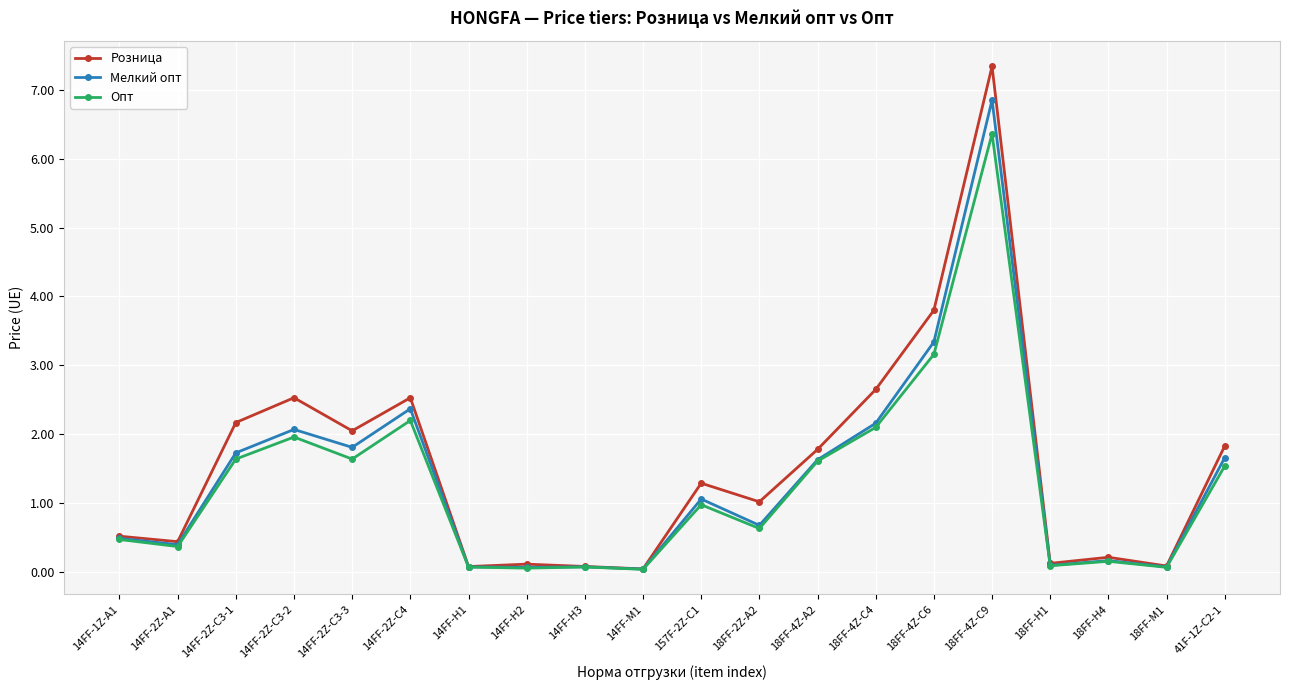

What is the sum of the Опт values at 18FF-4Z-C4 and 14FF-2Z-C3-1?

3.7